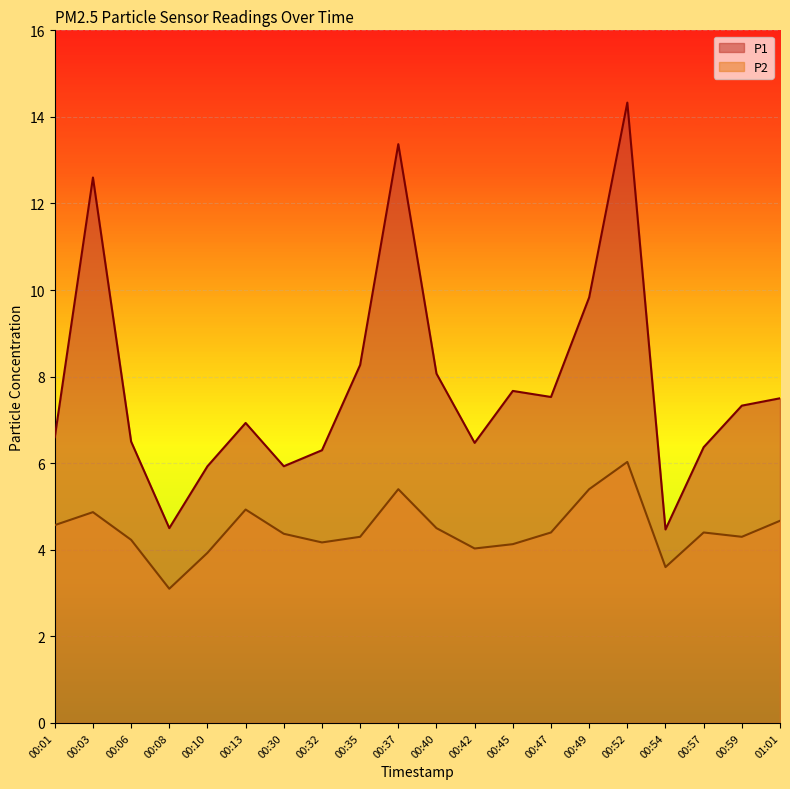

What is the average value of the P2 series?

4.5